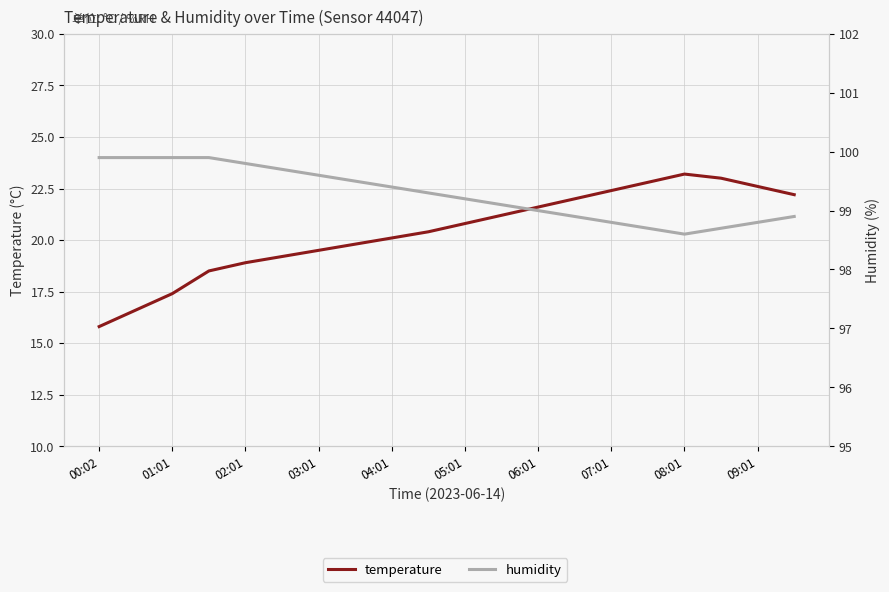

What is the sum of all humidity values?

1985.6